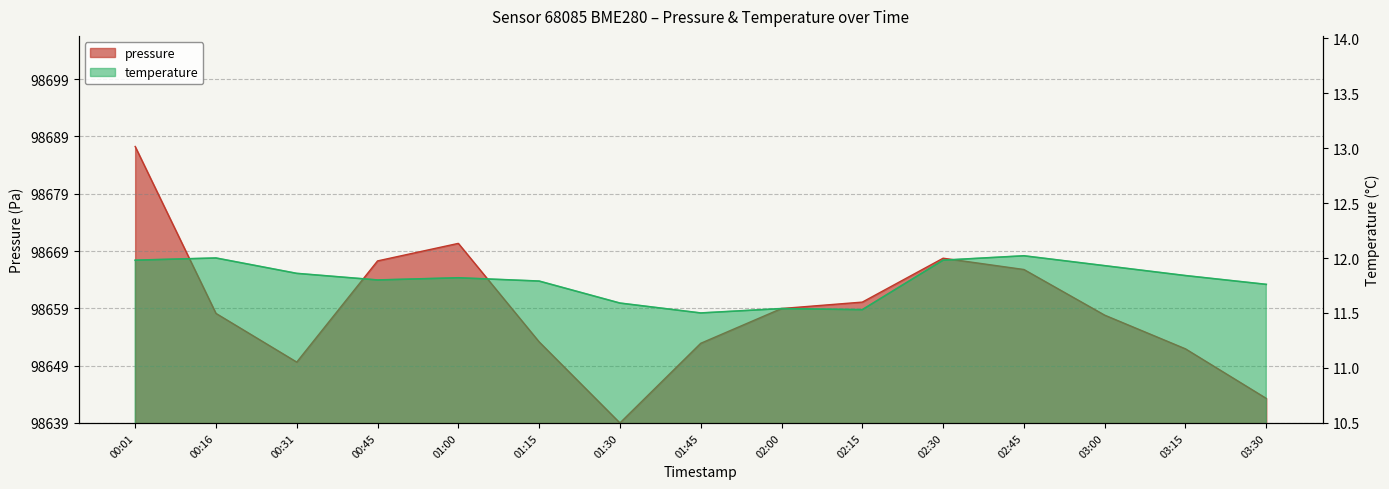

What value does the pressure series have at 01:00?

31.3